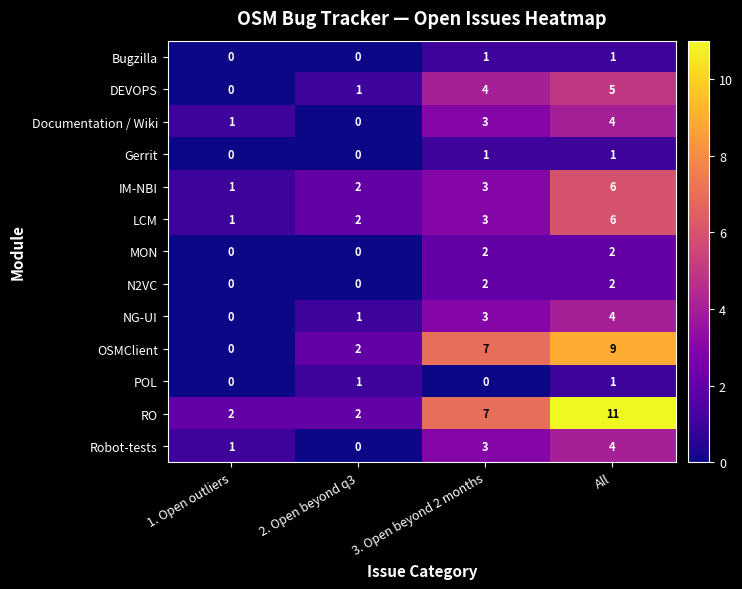

What is the difference between the highest and lowest values at 2. Open beyond q3?

2